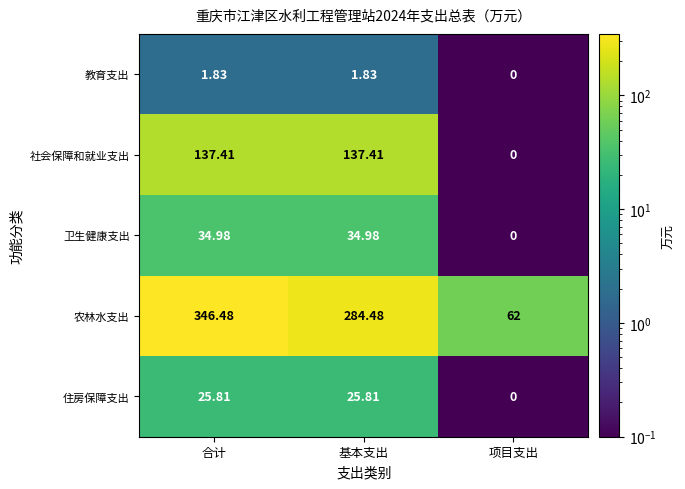

Which series has the largest range (max minus min)?

农林水支出